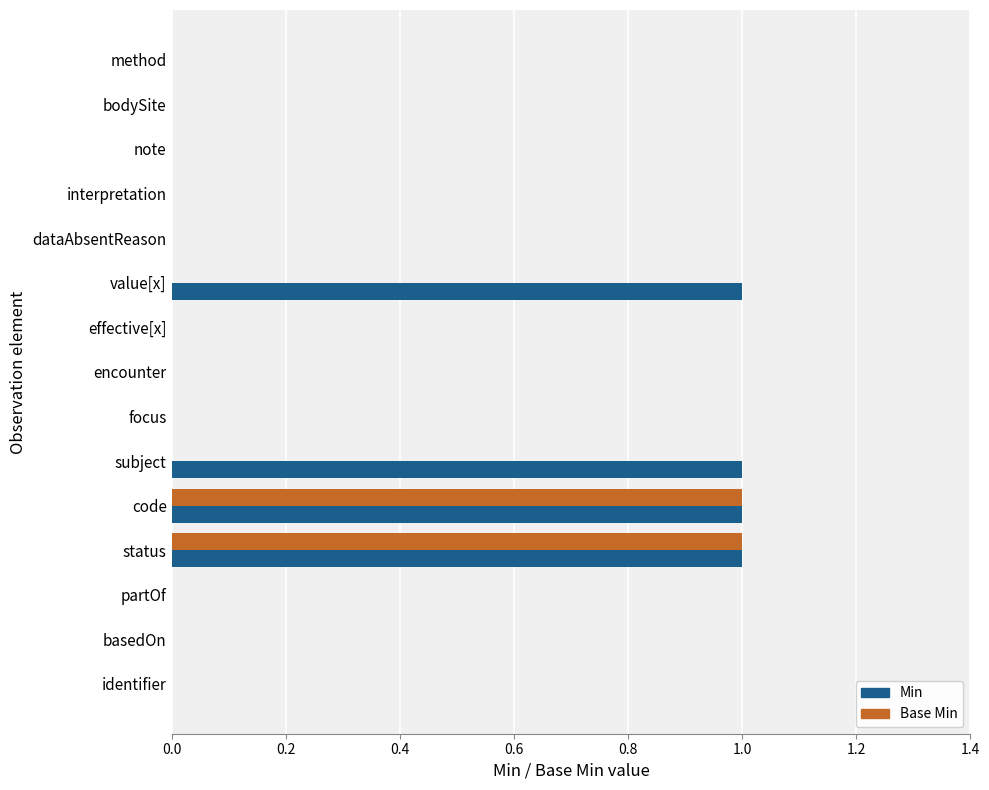

Which series has the largest total across all categories?

Min